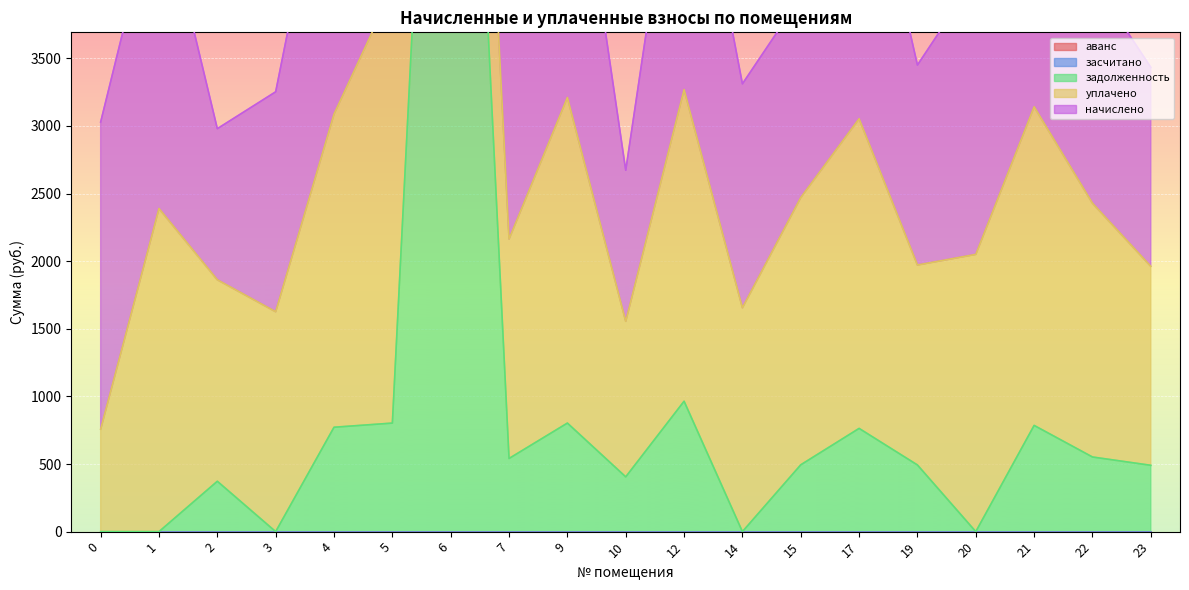

List the series in order of their peak value, lowest first.

засчитано, аванс, начислено, уплачено, задолженность